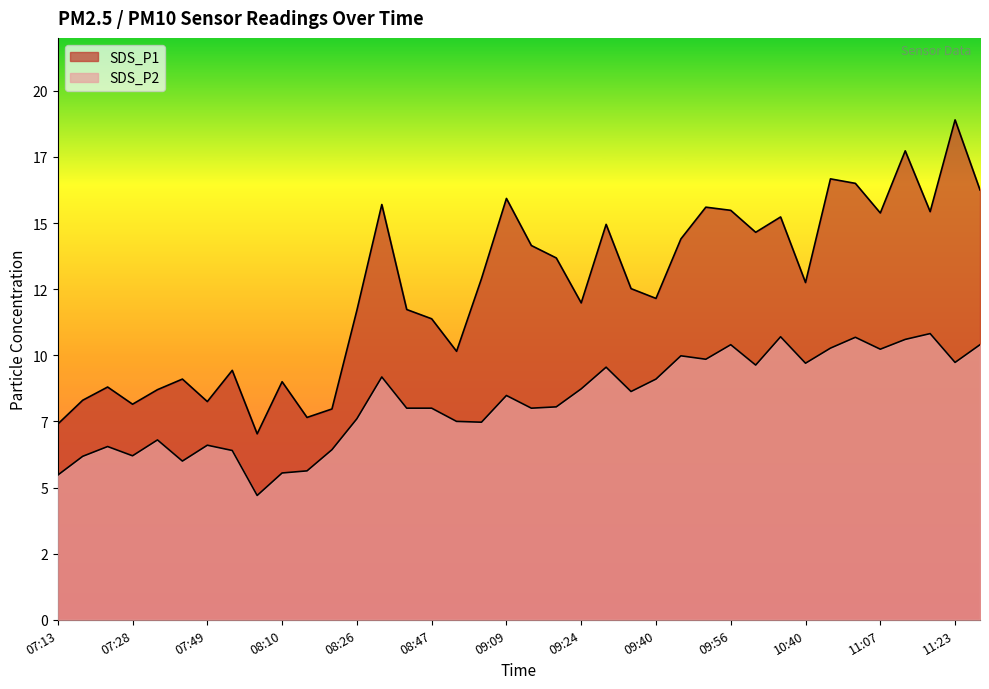

What is the value of the SDS_P1 point at the 14th from the left?

15.7